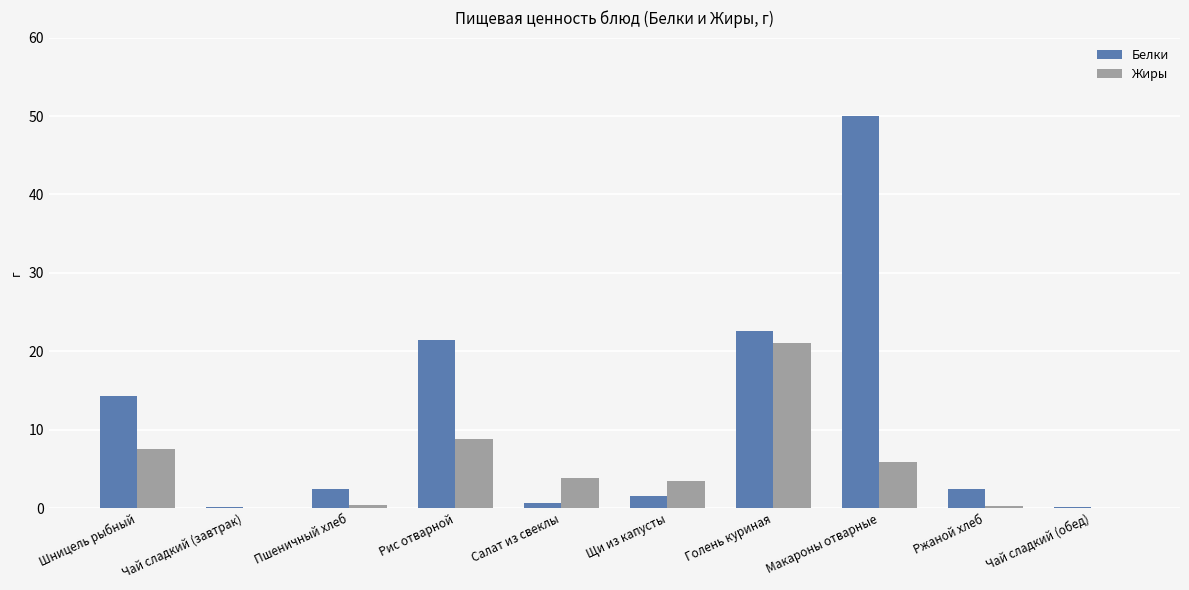

What is the sum of all Жиры values?

51.2